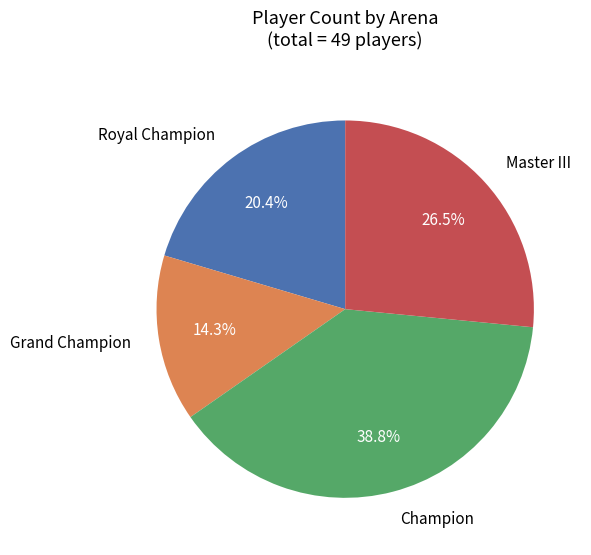

Is there a majority slice in this chart?

No